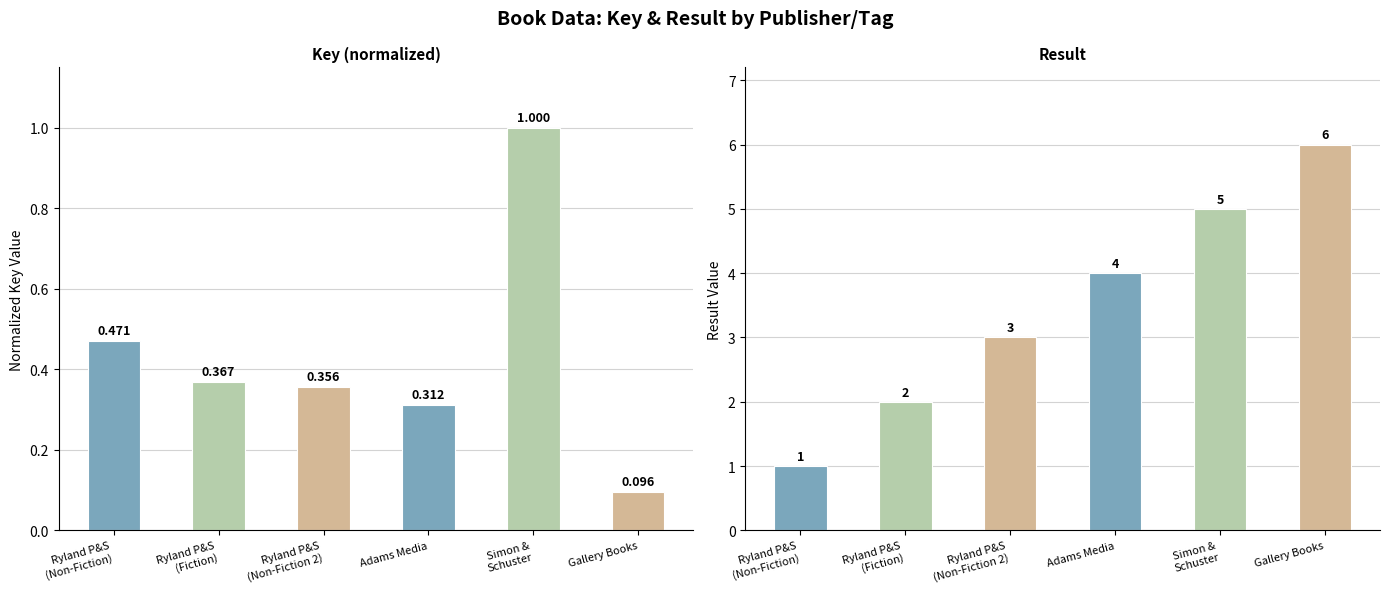

Rank the series by their maximum value, from highest to lowest.

Result, Key (normalized)